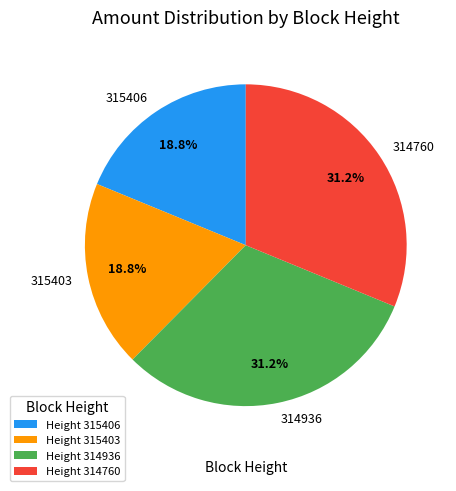

How many slices are in this pie chart?

4